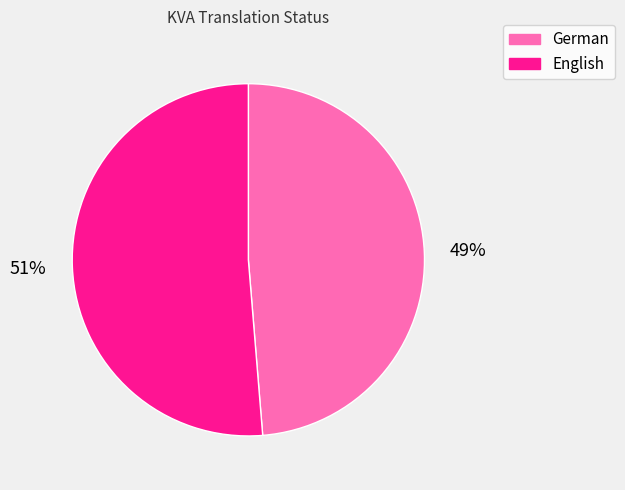

Is the sum of English and German greater than half?

Yes